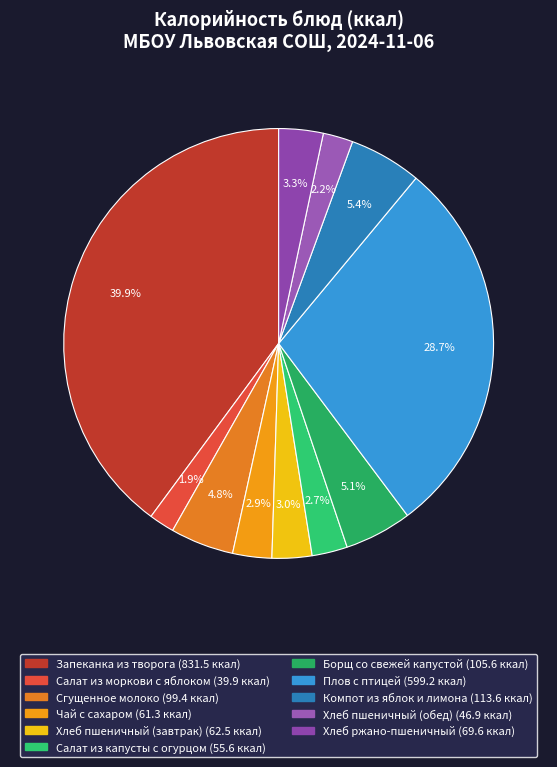

What is the ratio of the value at Плов с птицей to the value at Компот из яблок и лимона?

5.3